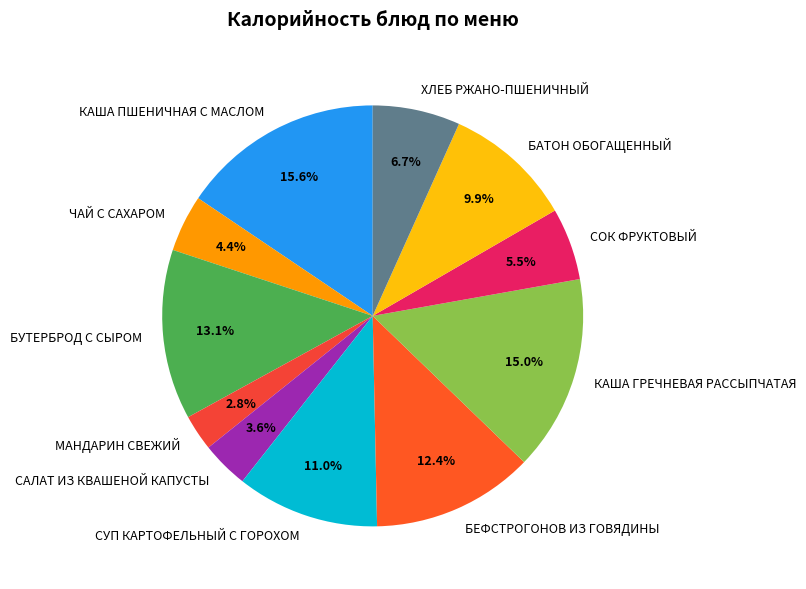

Is БЕФСТРОГОНОВ ИЗ ГОВЯДИНЫ the majority of the pie?

No